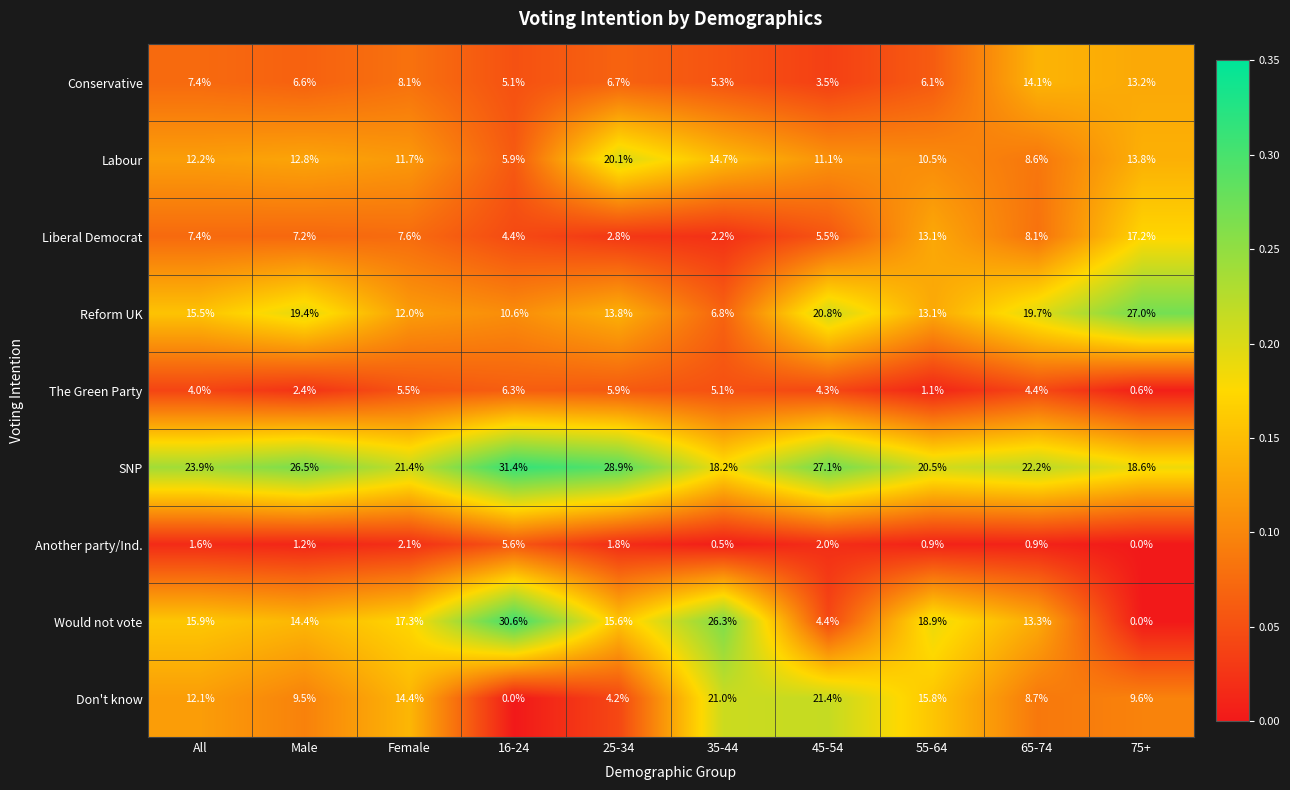

At which label does Would not vote reach its peak?

16-24